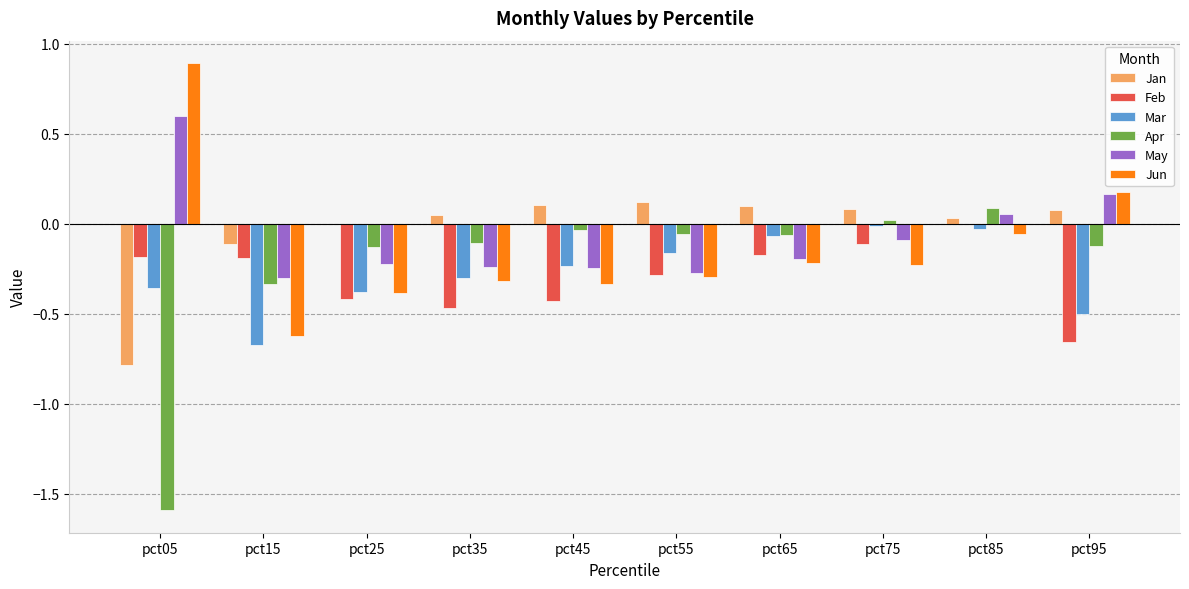

Which series has the largest total across all categories?

Jan